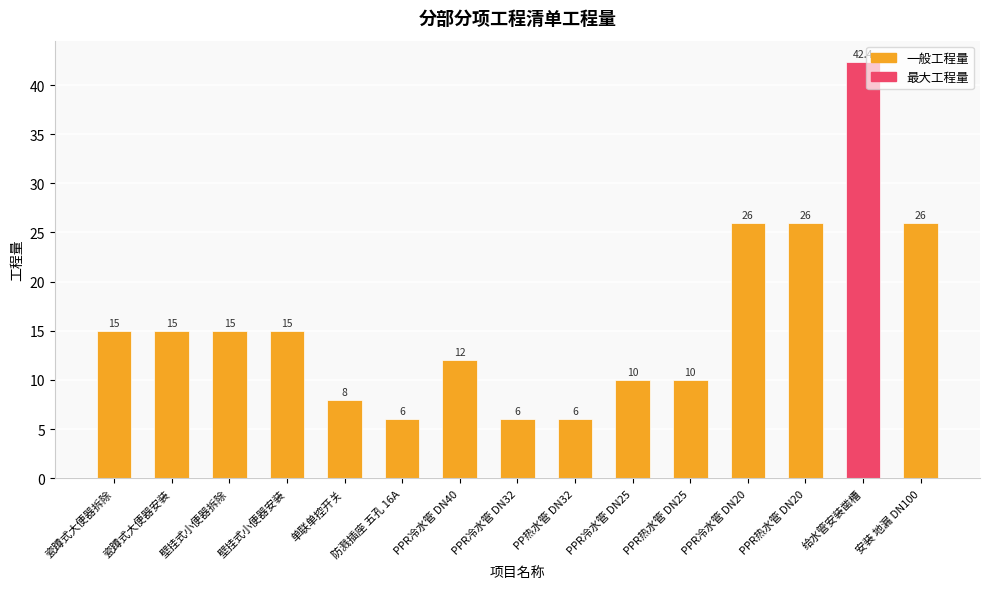

What is the ratio of the value at PPR冷水管 DN25 to the value at PPR热水管 DN25?

1.0